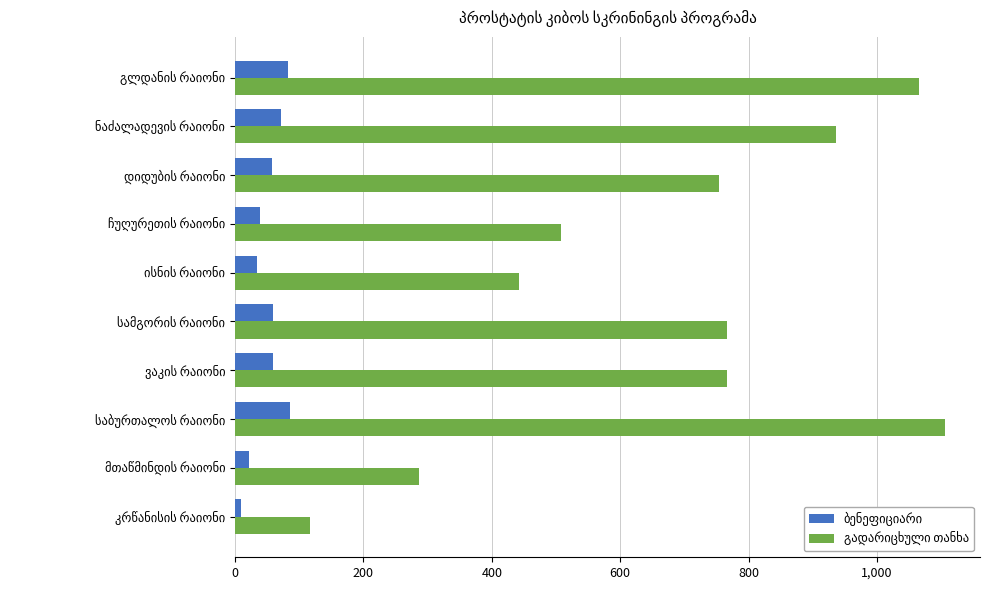

What position from the left is ჩუღურეთის რაიონი?

4